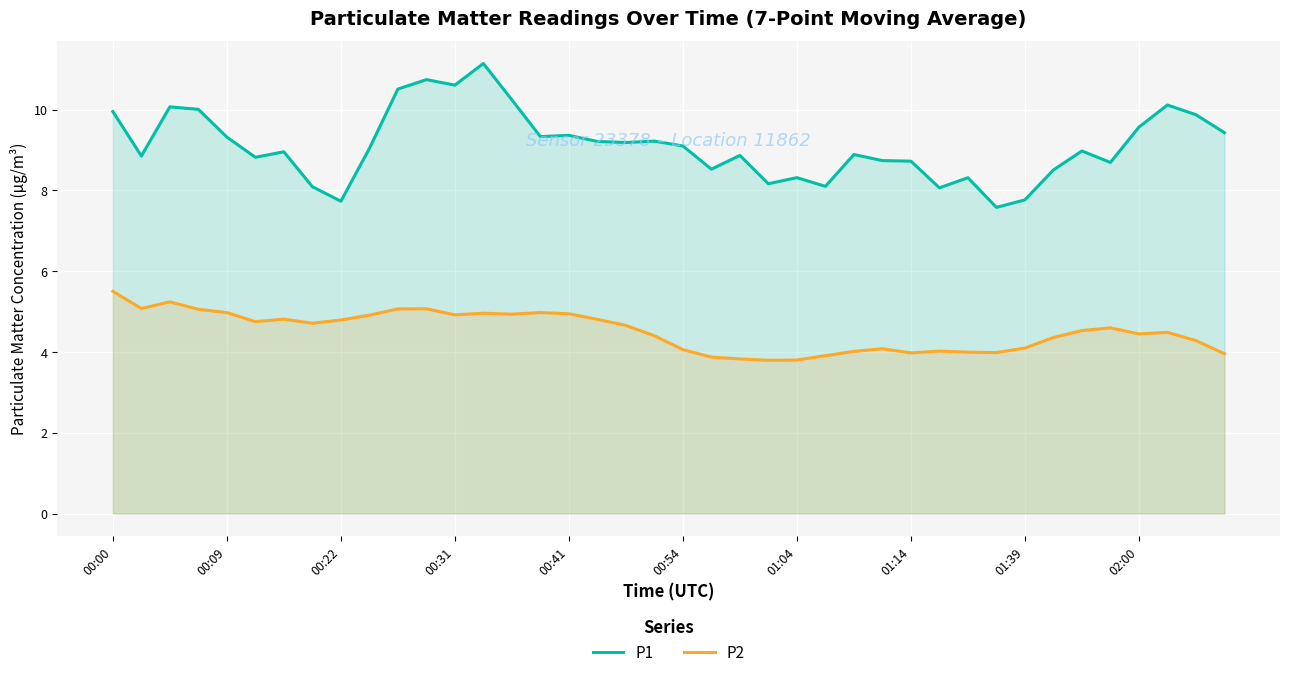

True or false: P1 and P2 intersect in this chart.

False